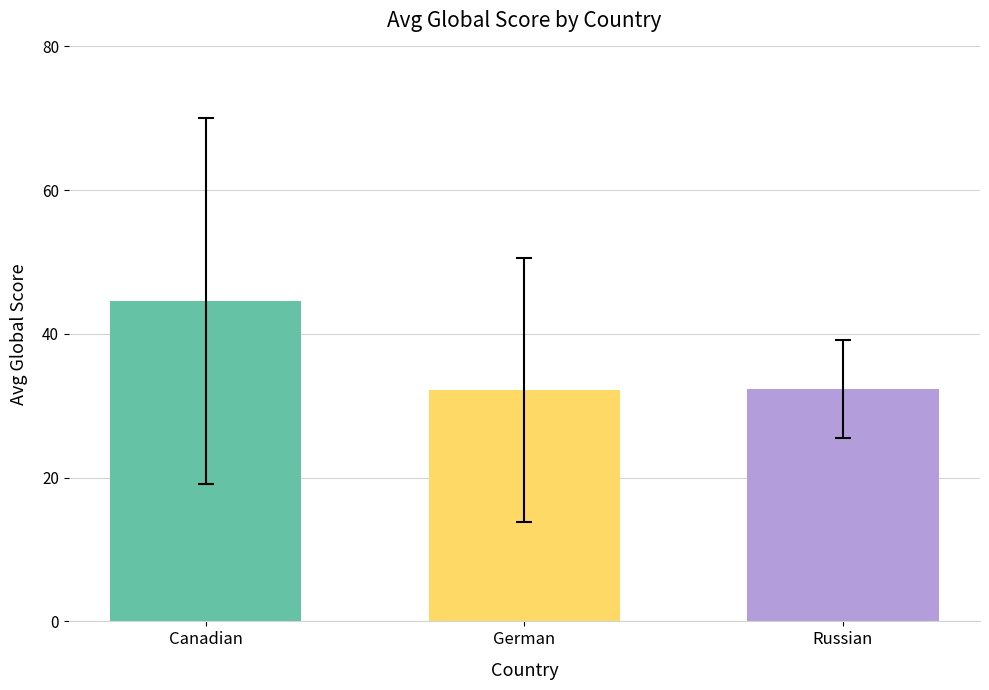

Does the chart contain any negative values?

No